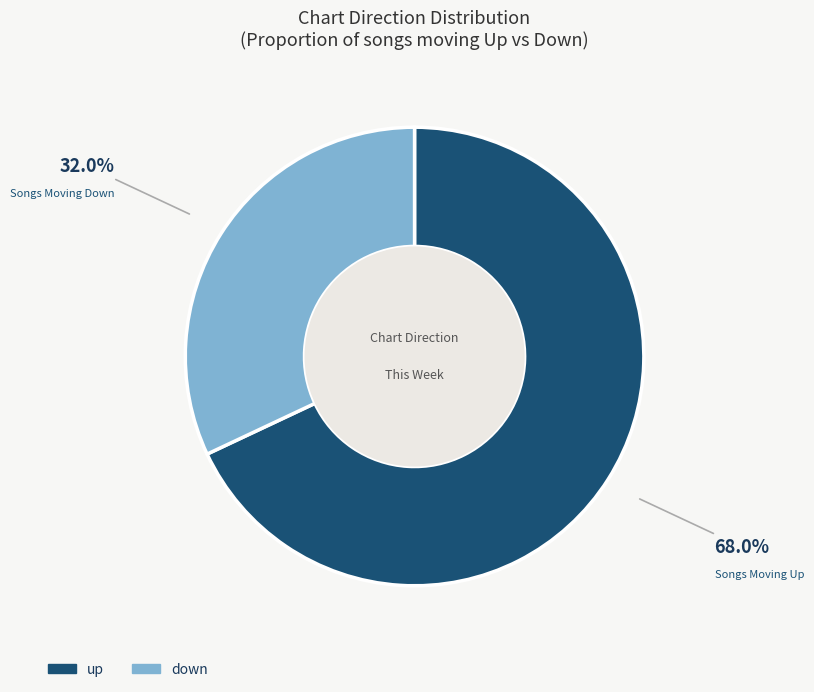

To the nearest percent, what percentage of the pie is down?

32%